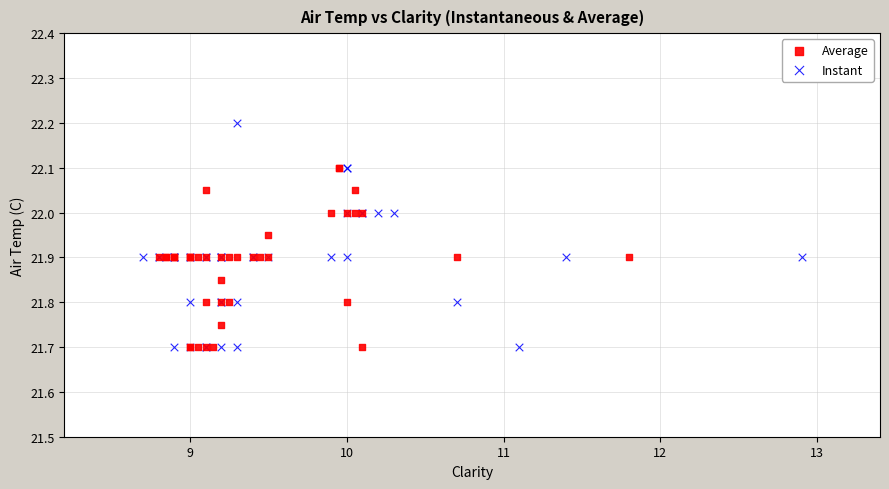

Which series has the largest Y range (max minus min)?

Instant